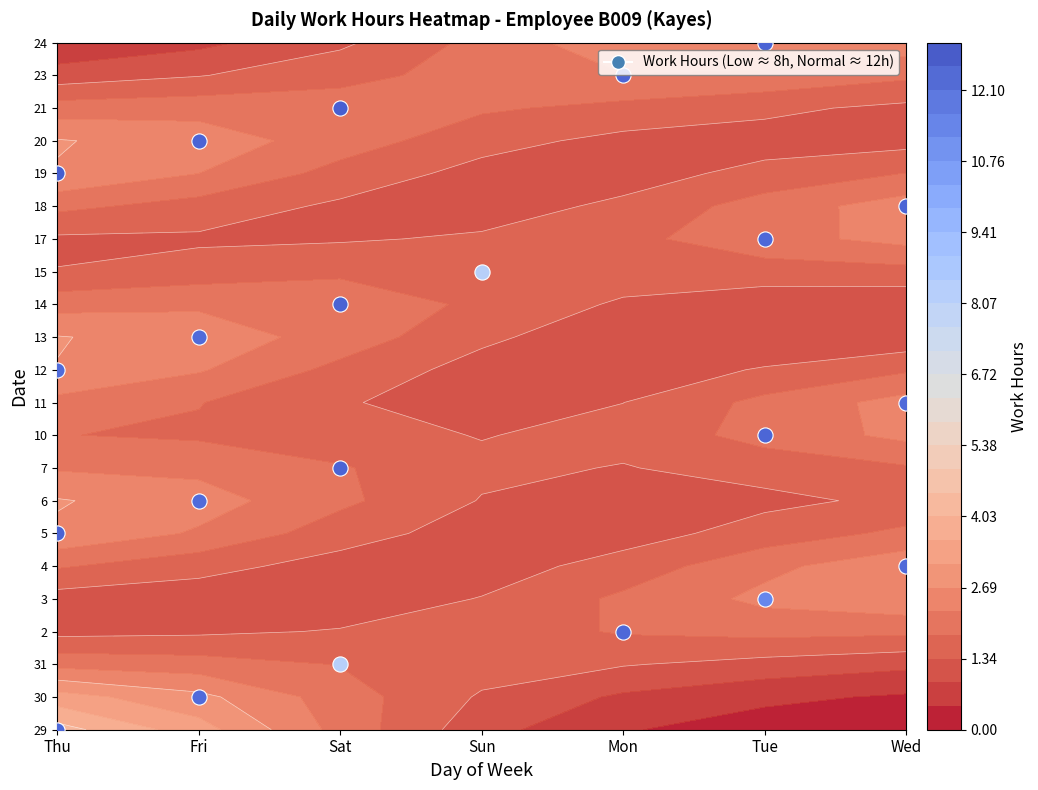

What is the average value of the 14 series?

1.8